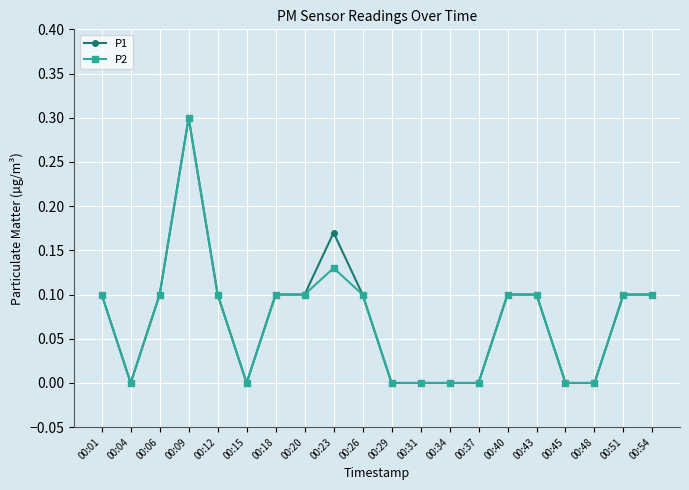

Is it true that P1 equals 0.0 at 00:15?

True